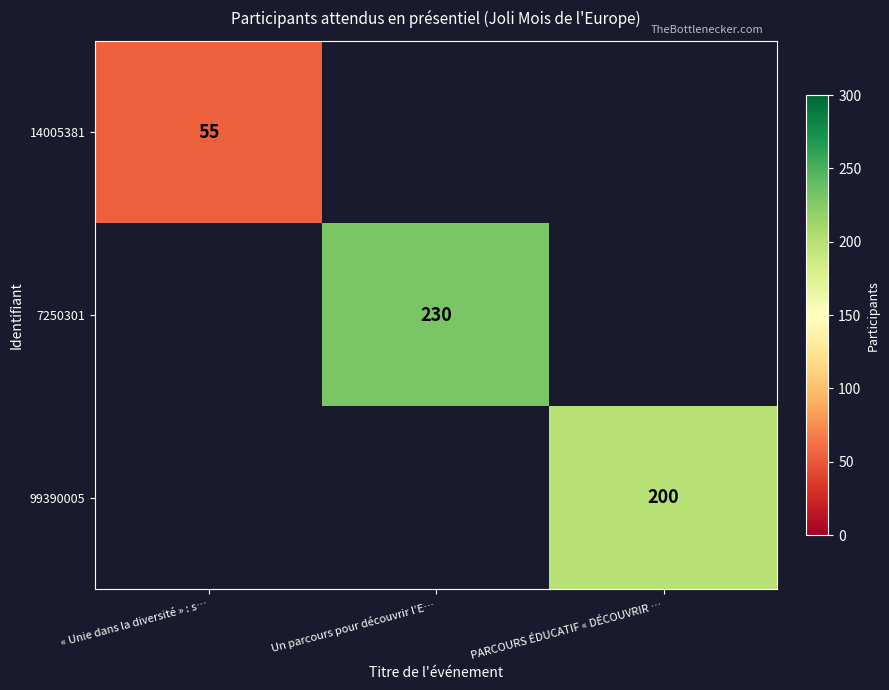

True or false: 99390005 has a value of 200 at PARCOURS ÉDUCATIF « DÉCOUVRIR ….

True